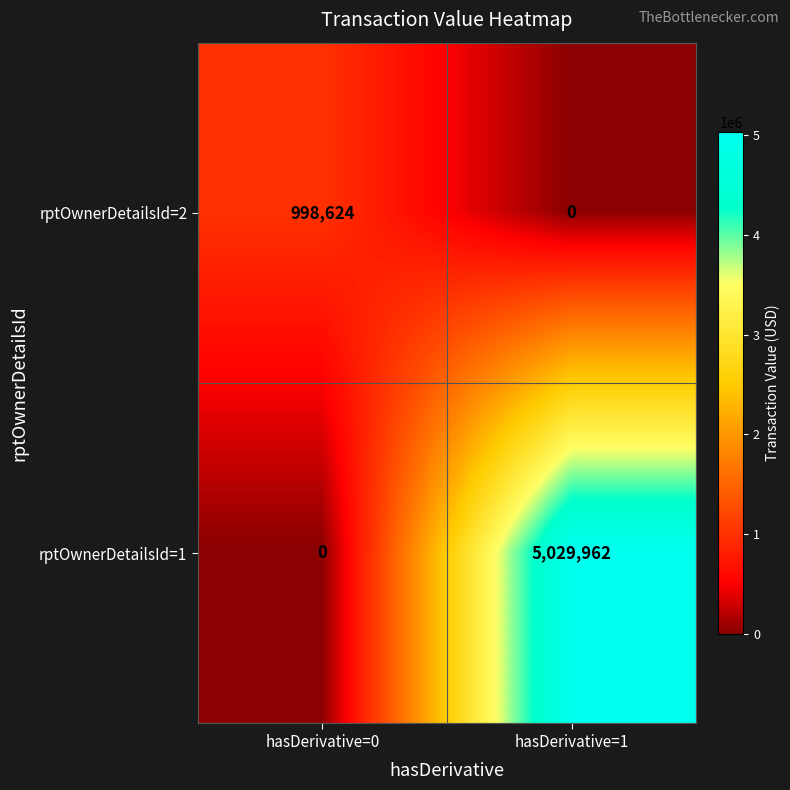

Which label corresponds to the largest value in the chart?

hasDerivative=1